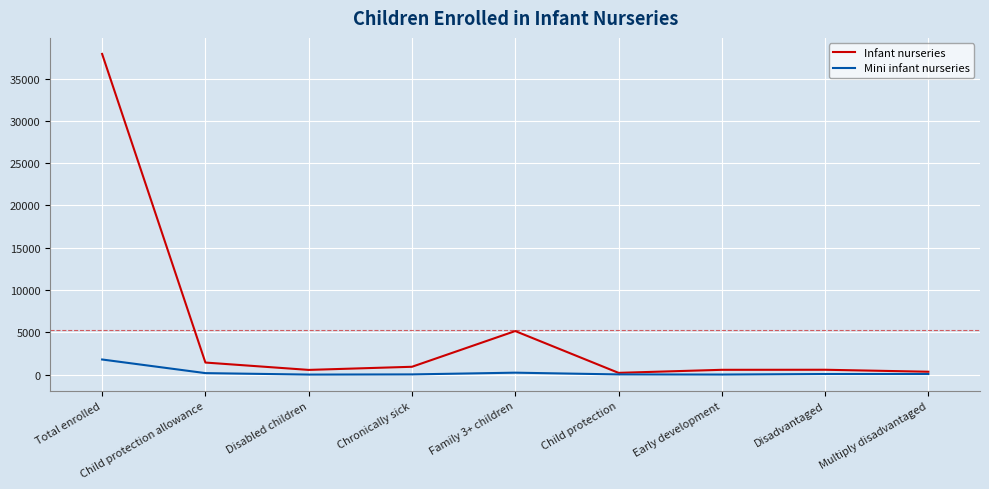

At which category is the sum across all series the highest?

Total enrolled